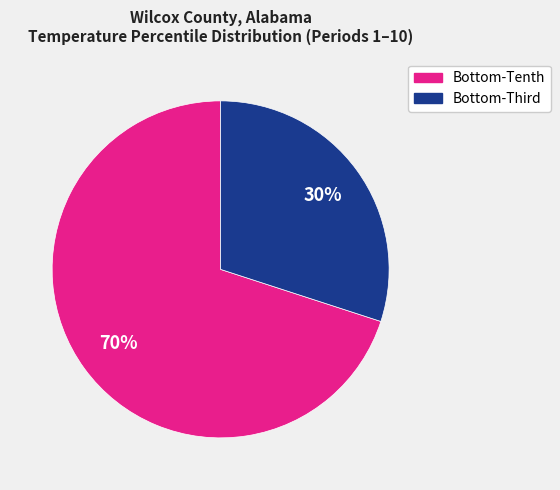

Is there a majority slice in this chart?

Yes